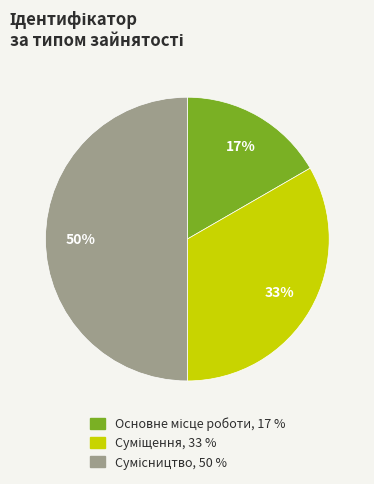

To the nearest percent, what is the average slice percentage?

33%